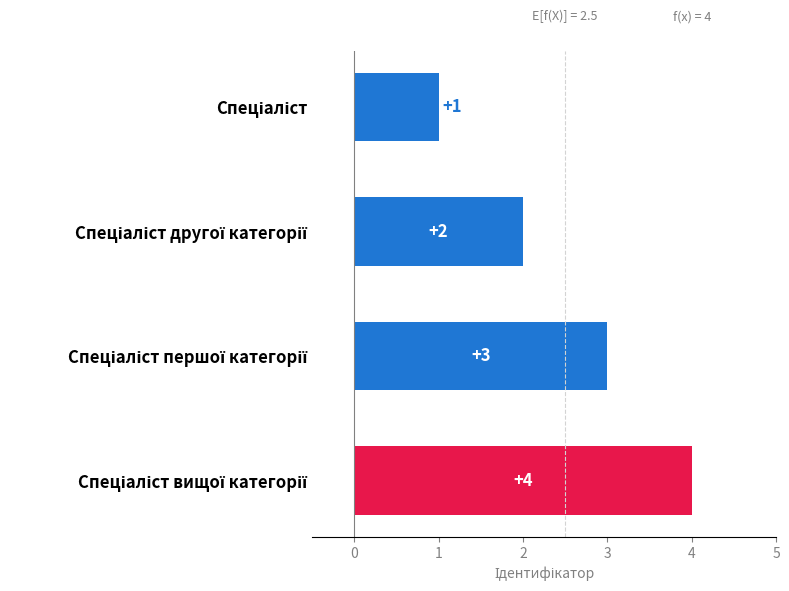

How many values are between 2 and 4?

3